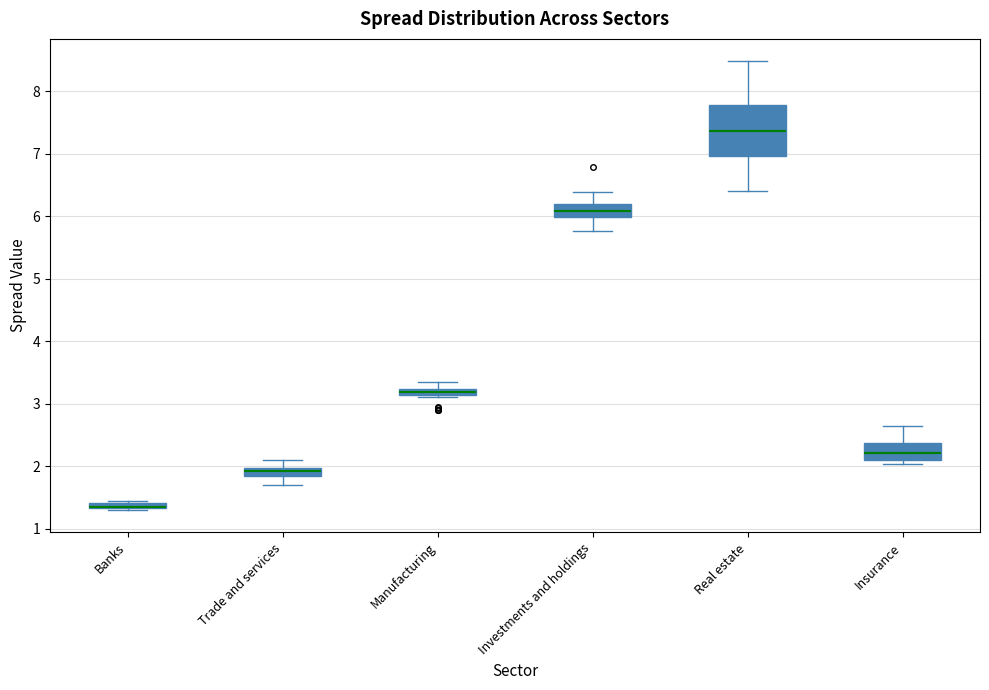

Where is the lower edge of the box for Investments and holdings on the y-axis? The values are not printed on the chart, so give them approximately, as read against the axis.

6.0